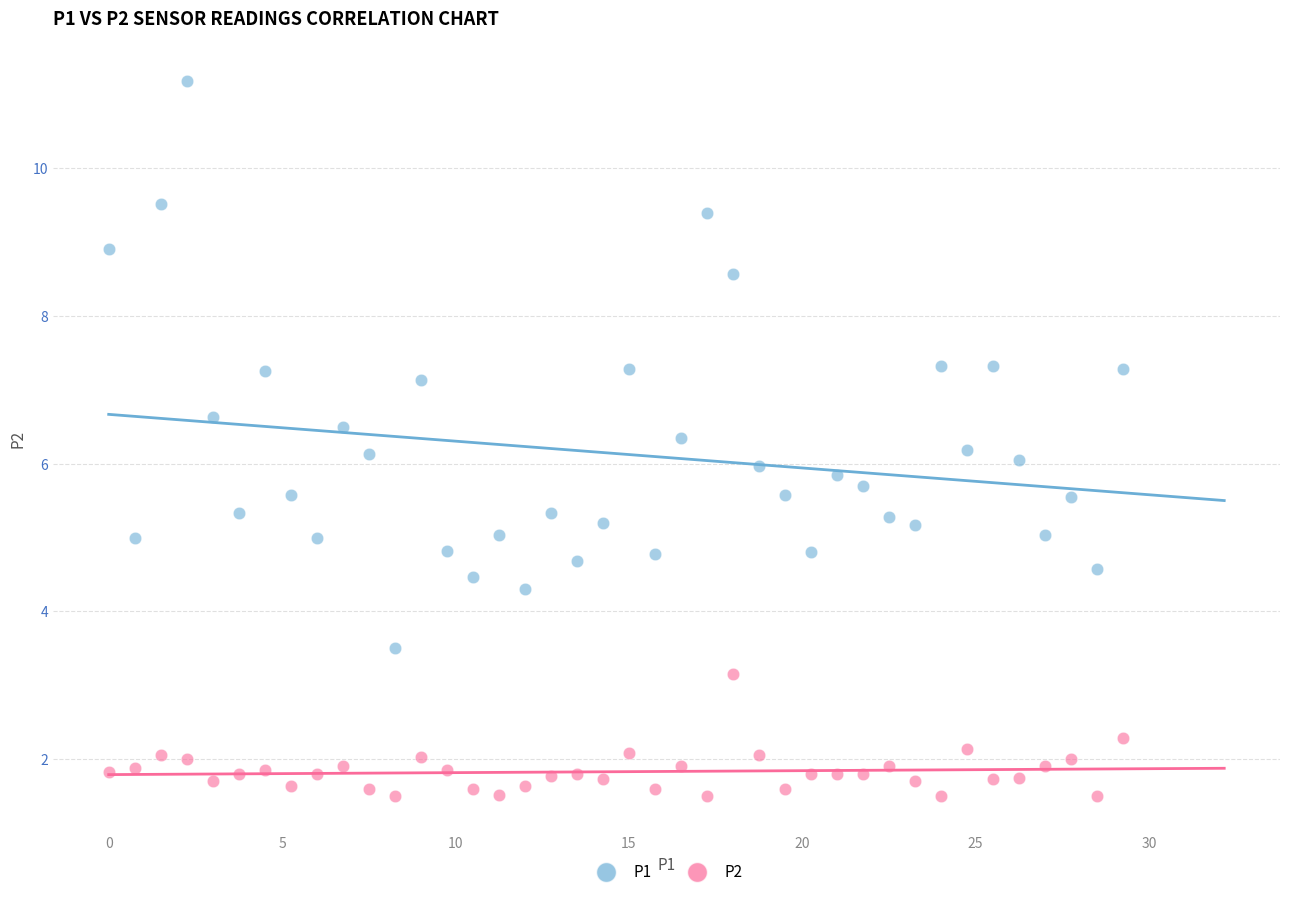

Which series contains the lowest Y value?

P2